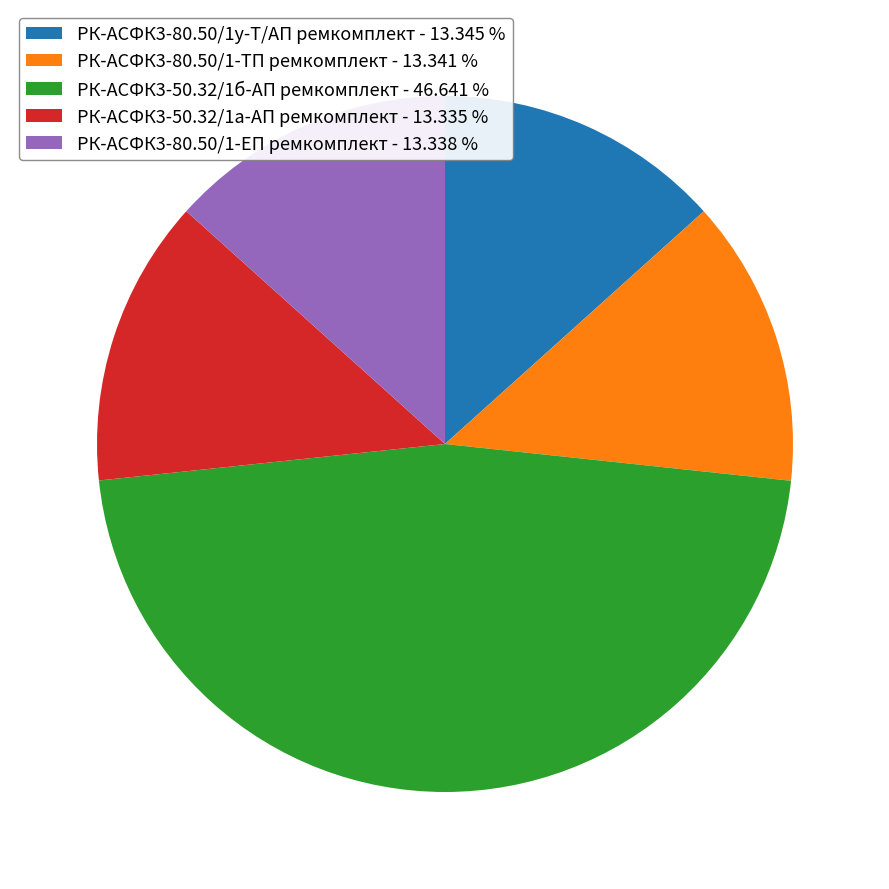

Do РК-АСФК3-80.50/1-ТП ремкомплект - 13.341 % and РК-АСФК3-80.50/1у-Т/АП ремкомплект - 13.345 % together represent more than half of the pie?

No